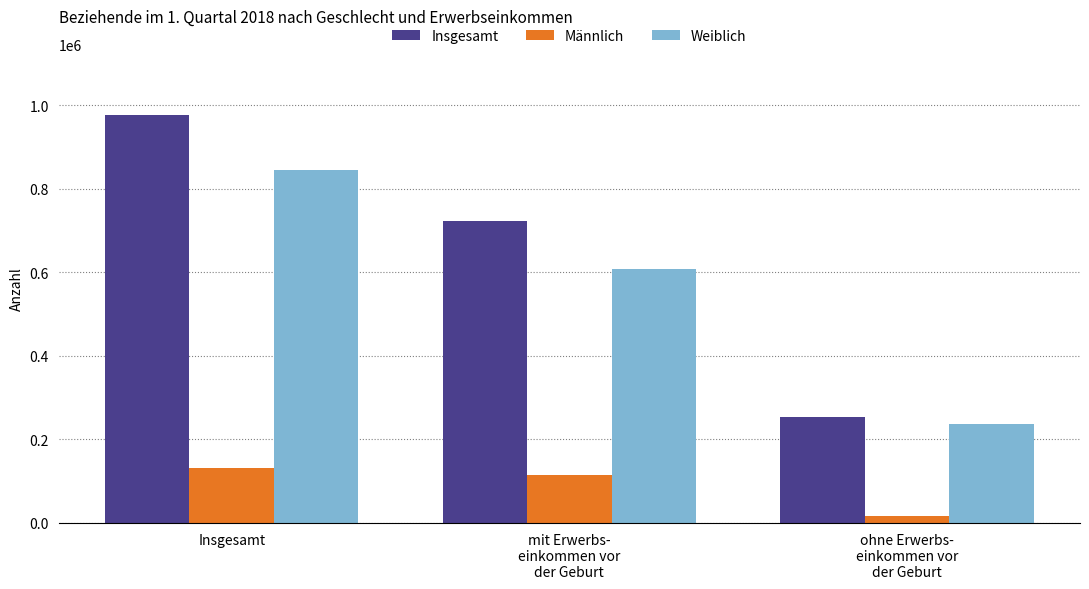

What is the value of the Männlich bar at the 3rd from the left?

16644